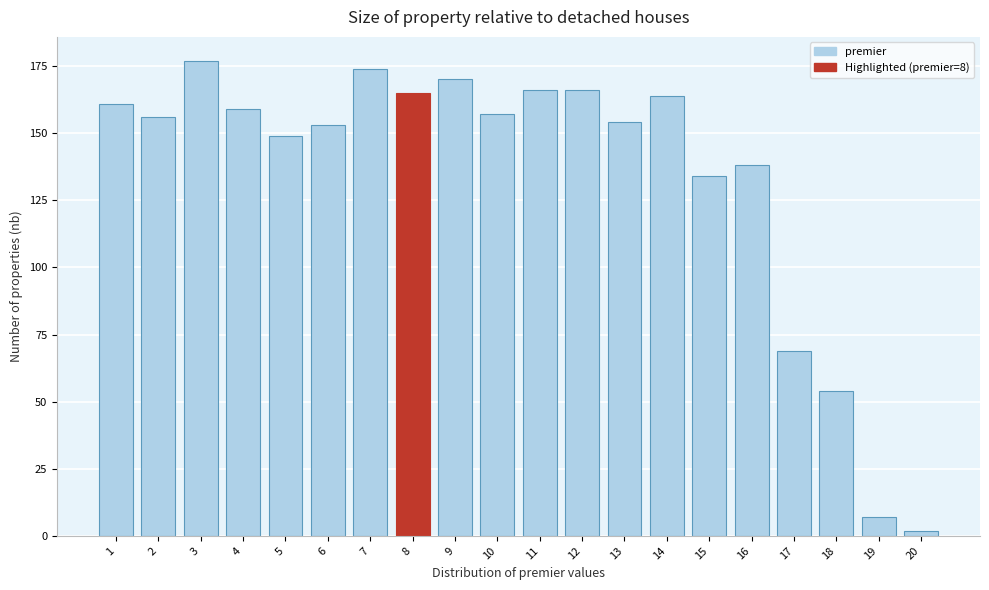

Reading left to right, list all the values displayed in this chart.

161	156	177	159	149	153	174	165	170	157	166	166	154	164	134	138	69	54	7	2